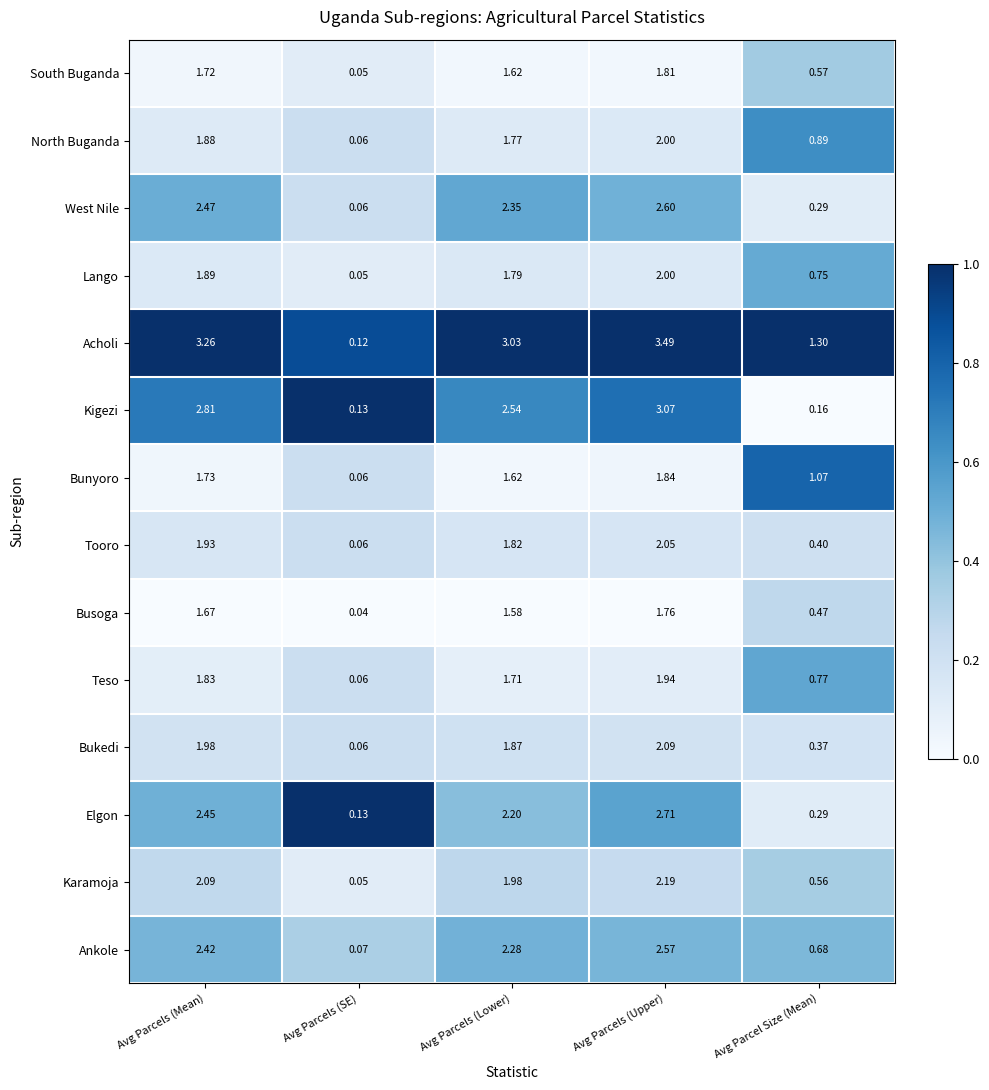

At which label does Karamoja reach its minimum?

Avg Parcels (SE)